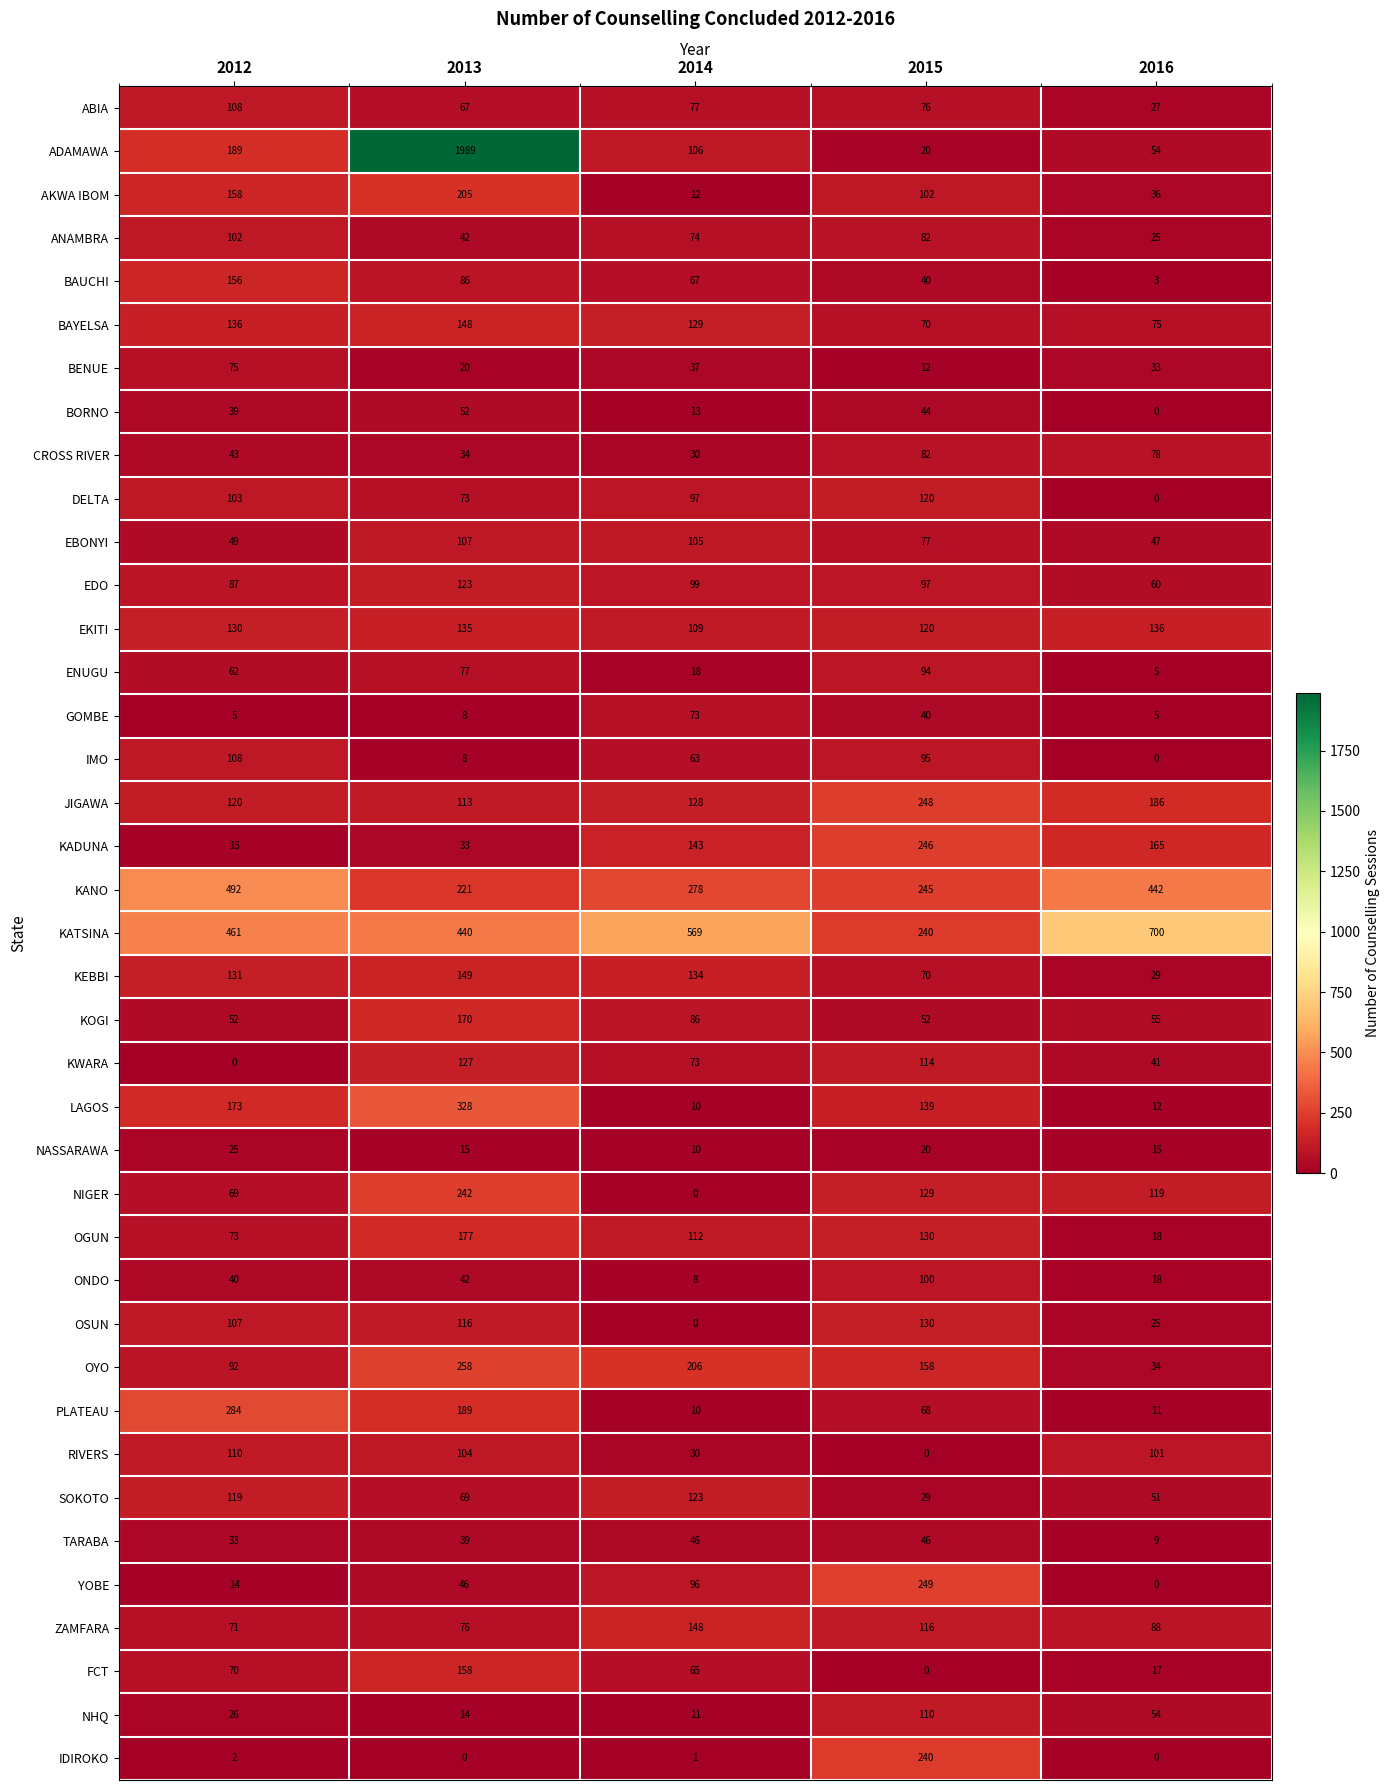

Where does the BAUCHI series first go above 67?

2012